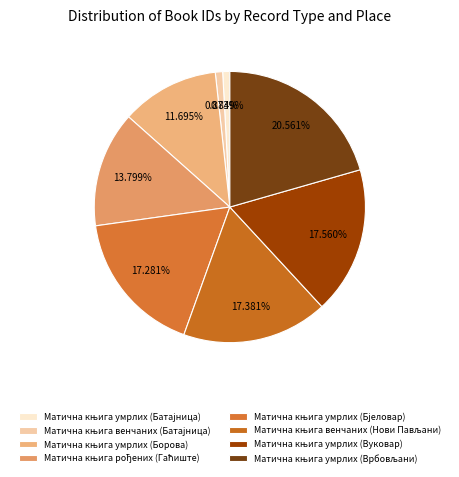

Which slice is the smallest?

Матична књига умрлих (Батајница)